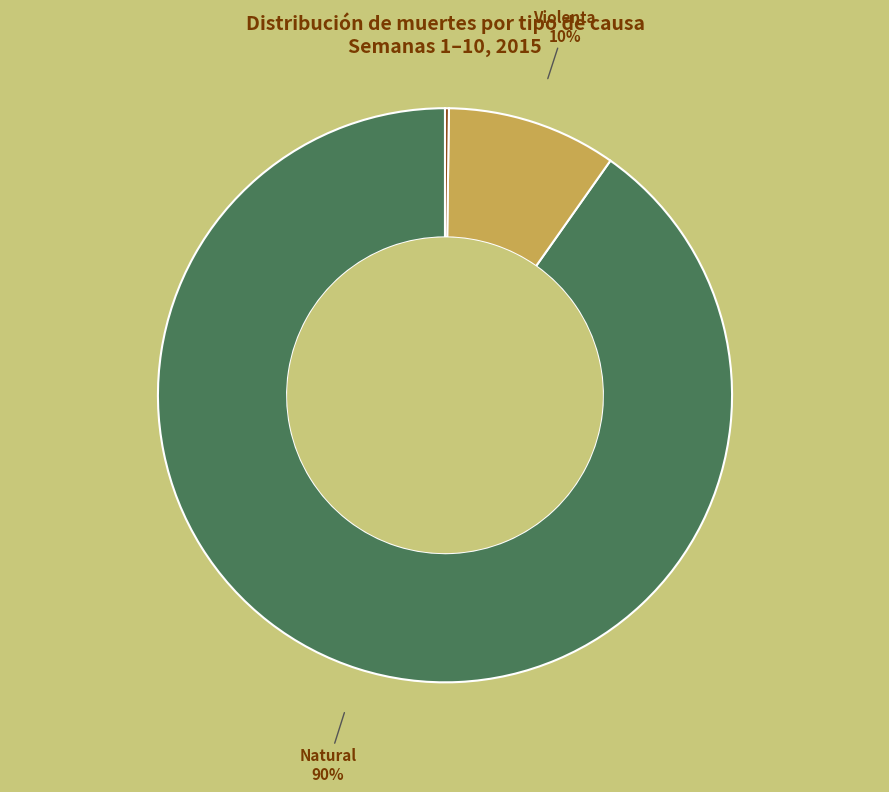

Which has a higher value, Violenta or Natural?

Natural